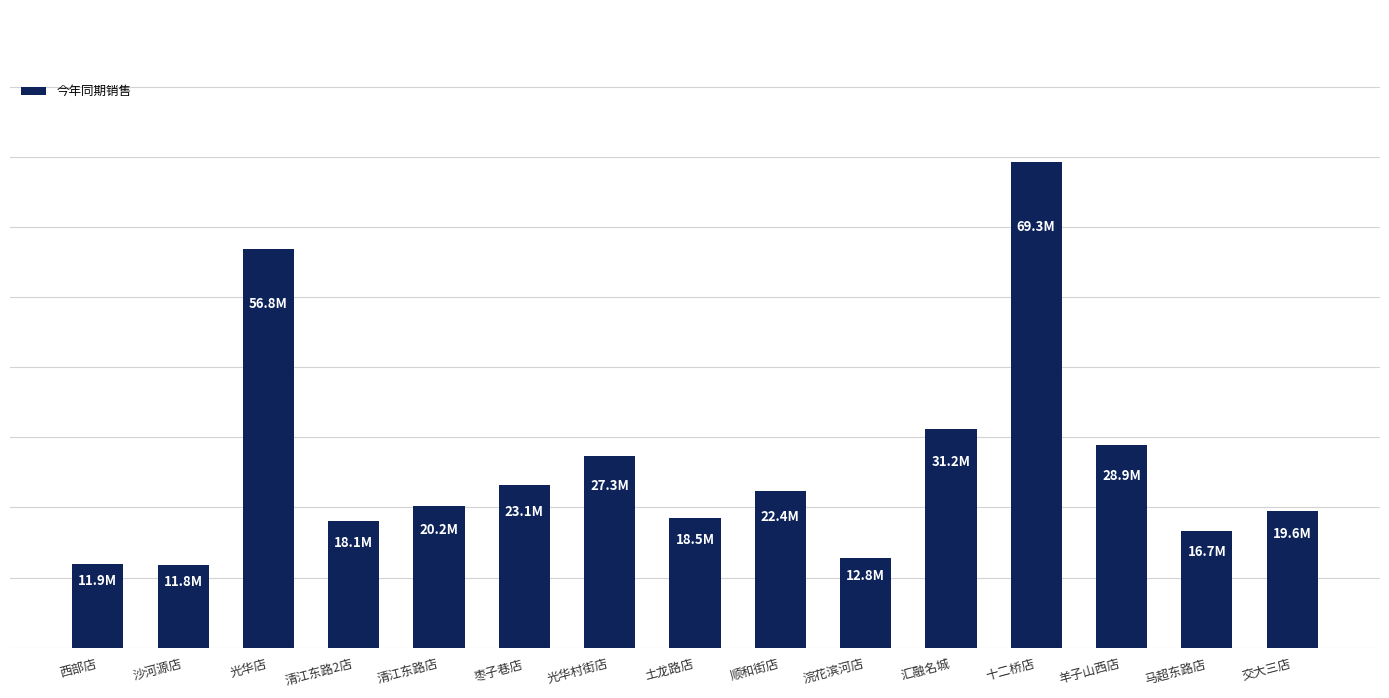

List the labels in order of value, smallest first.

沙河源店, 西部店, 浣花滨河店, 马超东路店, 清江东路2店, 土龙路店, 交大三店, 清江东路店, 顺和街店, 枣子巷店, 光华村街店, 羊子山西店, 汇融名城, 光华店, 十二桥店